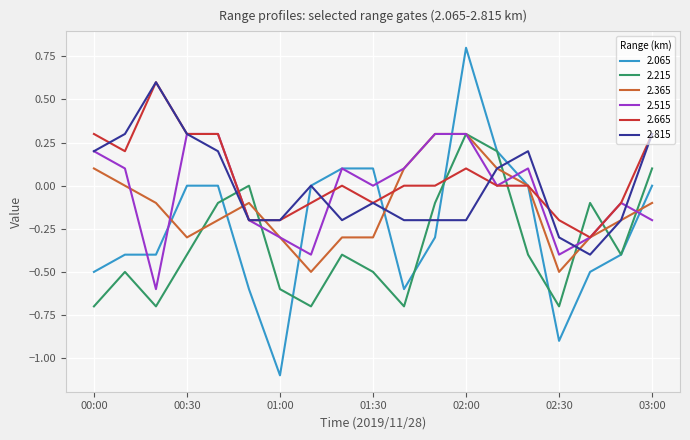

What is the greatest value displayed?

0.8